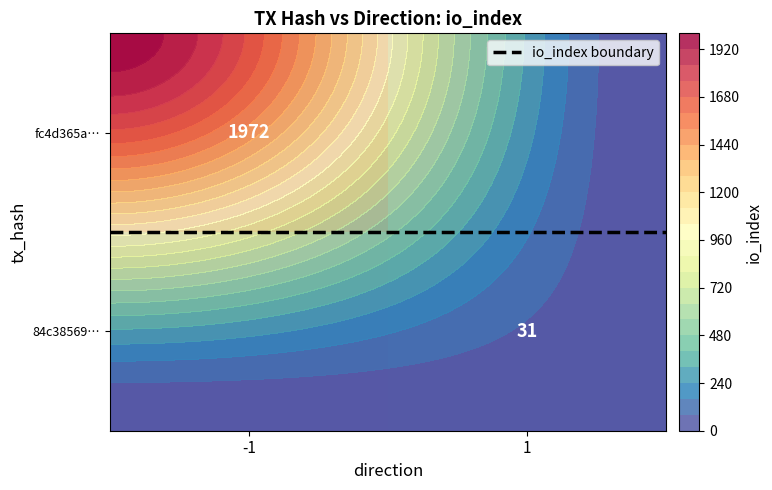

Rank the categories by io_index boundary value from highest to lowest.

-1, 1